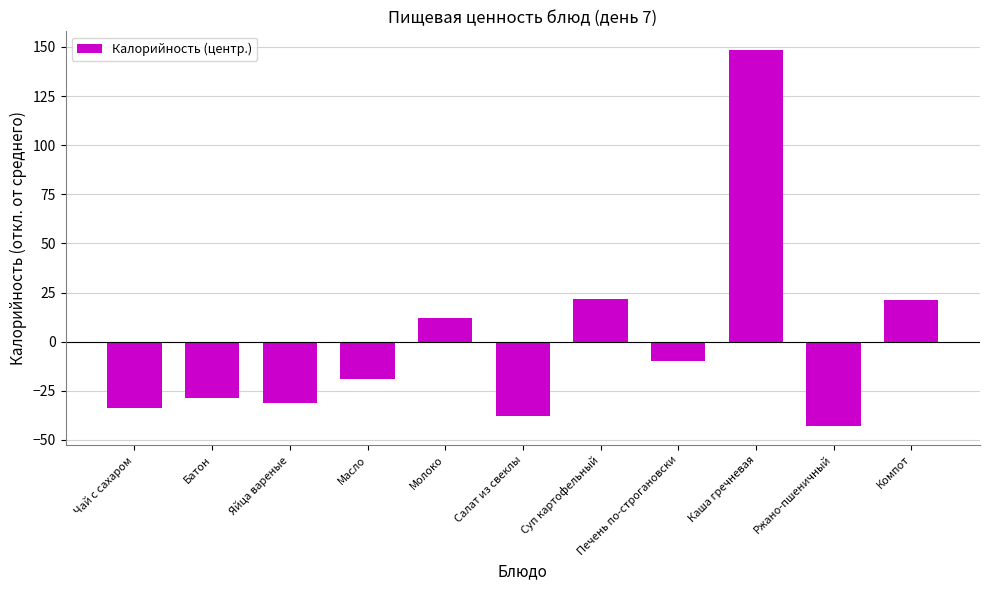

Between Ржано-пшеничный and Батон, which is larger?

Батон